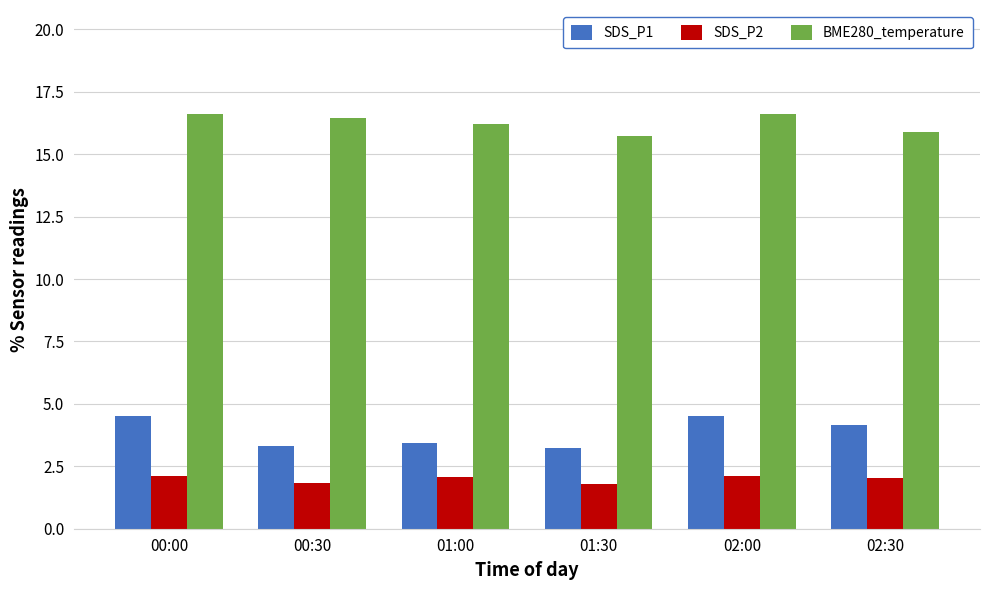

True or false: SDS_P1 has a value of 3.2 at 01:30.

True